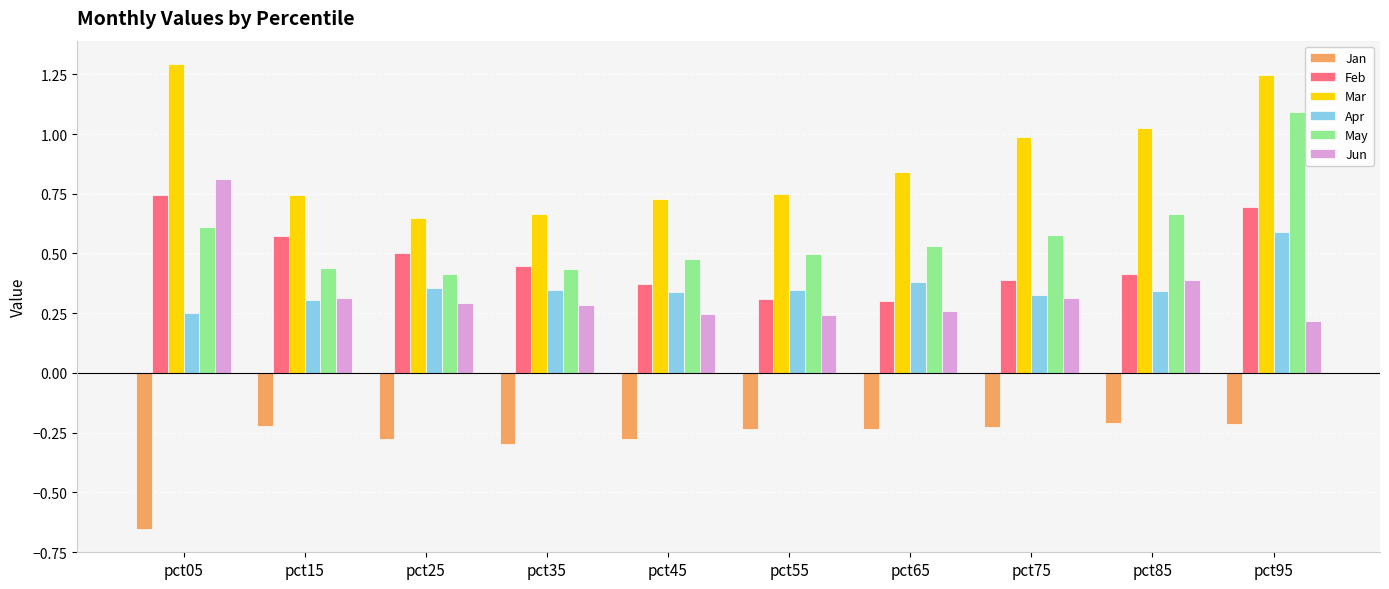

How many bars are there in total?

60